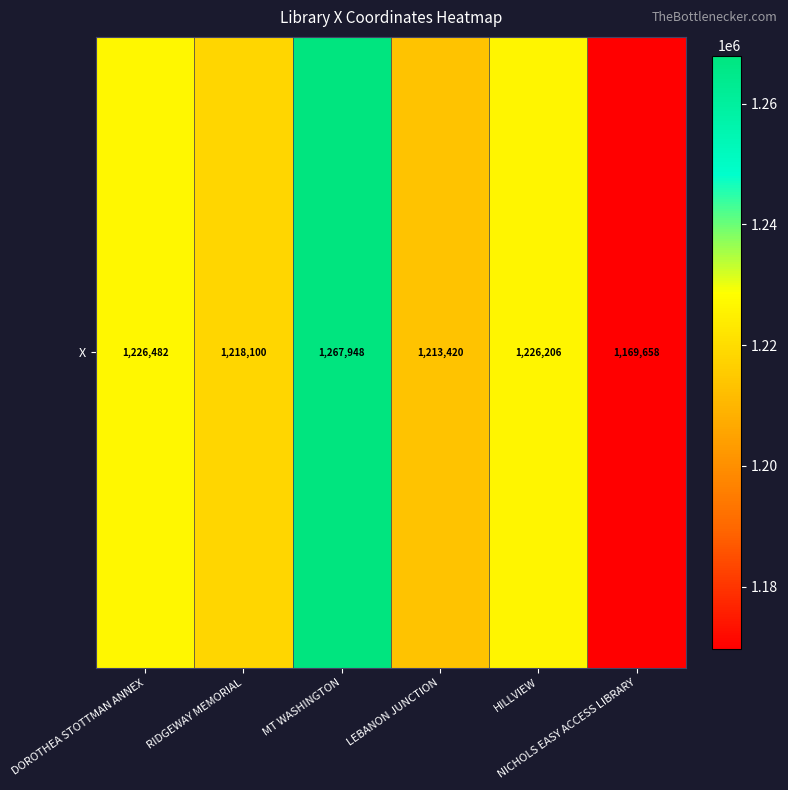

List the labels in order of value, smallest first.

NICHOLS EASY ACCESS LIBRARY, LEBANON JUNCTION, RIDGEWAY MEMORIAL, HILLVIEW, DOROTHEA STOTTMAN ANNEX, MT WASHINGTON